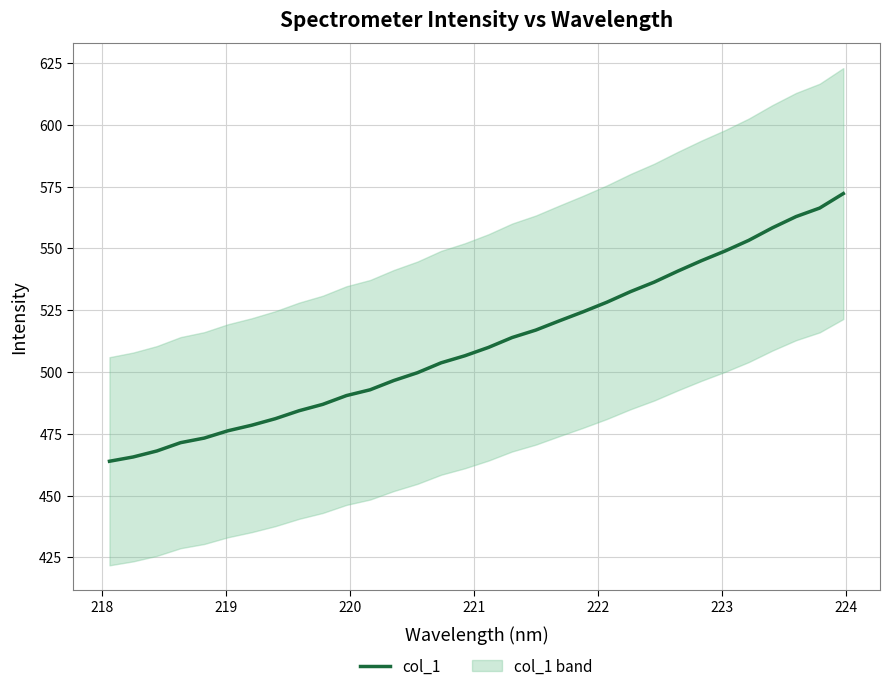

How many data points does each series have?

32